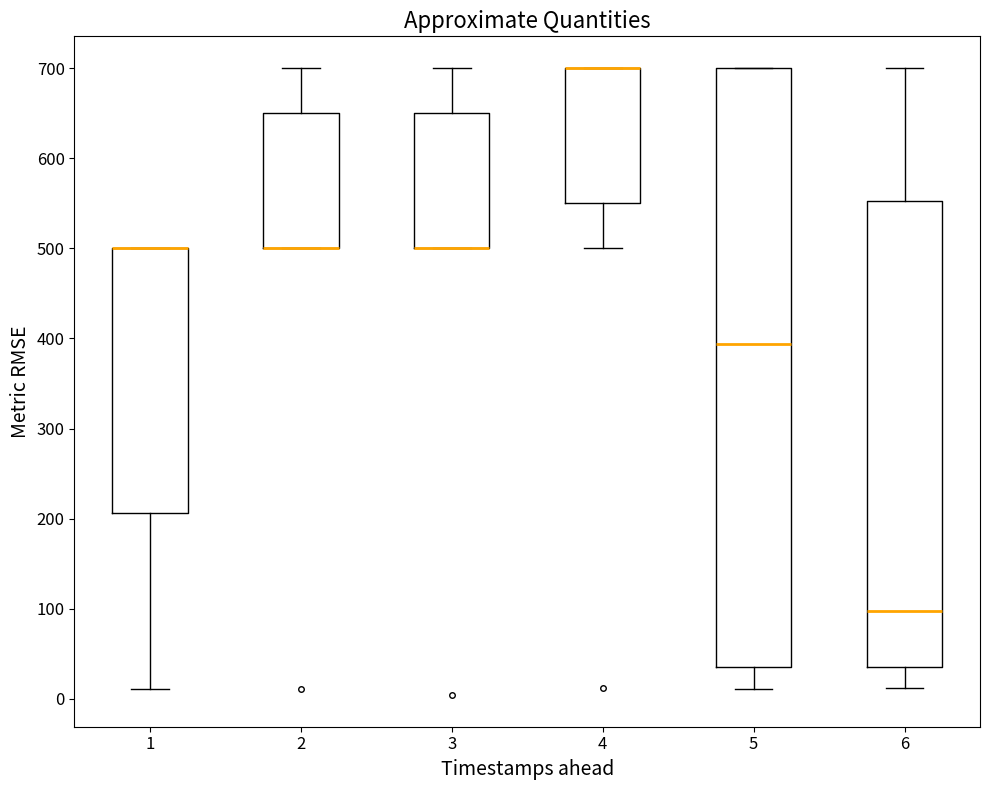

Which box is the tallest, from its lower edge to its upper edge?

5